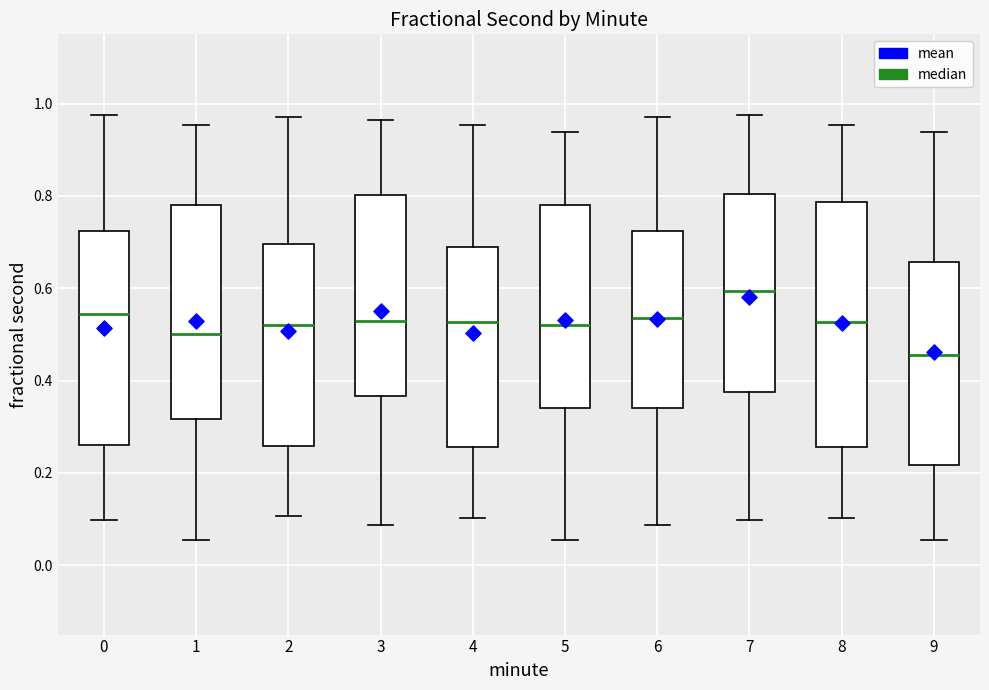

Reading left to right, read every box against the y-axis: the position of its median line, the range the box covers, and the ends of its whiskers. The values are not printed on the chart, so give them approximately, as read against the axis.

0: median 0.54, box 0.26 to 0.72, whiskers 0.10 to 0.98
1: median 0.50, box 0.32 to 0.78, whiskers 0.06 to 0.96
2: median 0.52, box 0.26 to 0.70, whiskers 0.10 to 0.98
3: median 0.52, box 0.36 to 0.80, whiskers 0.08 to 0.96
4: median 0.52, box 0.26 to 0.68, whiskers 0.10 to 0.96
5: median 0.52, box 0.34 to 0.78, whiskers 0.06 to 0.94
6: median 0.54, box 0.34 to 0.72, whiskers 0.08 to 0.98
7: median 0.60, box 0.38 to 0.80, whiskers 0.10 to 0.98
8: median 0.52, box 0.26 to 0.78, whiskers 0.10 to 0.96
9: median 0.46, box 0.22 to 0.66, whiskers 0.06 to 0.94